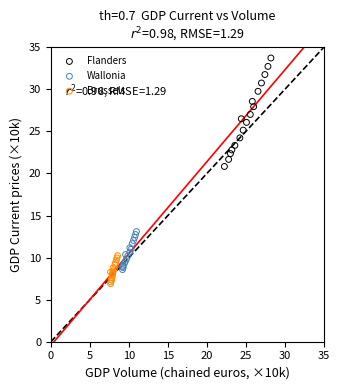

What are all the series names shown in the legend?

Flanders, Wallonia, Brussels